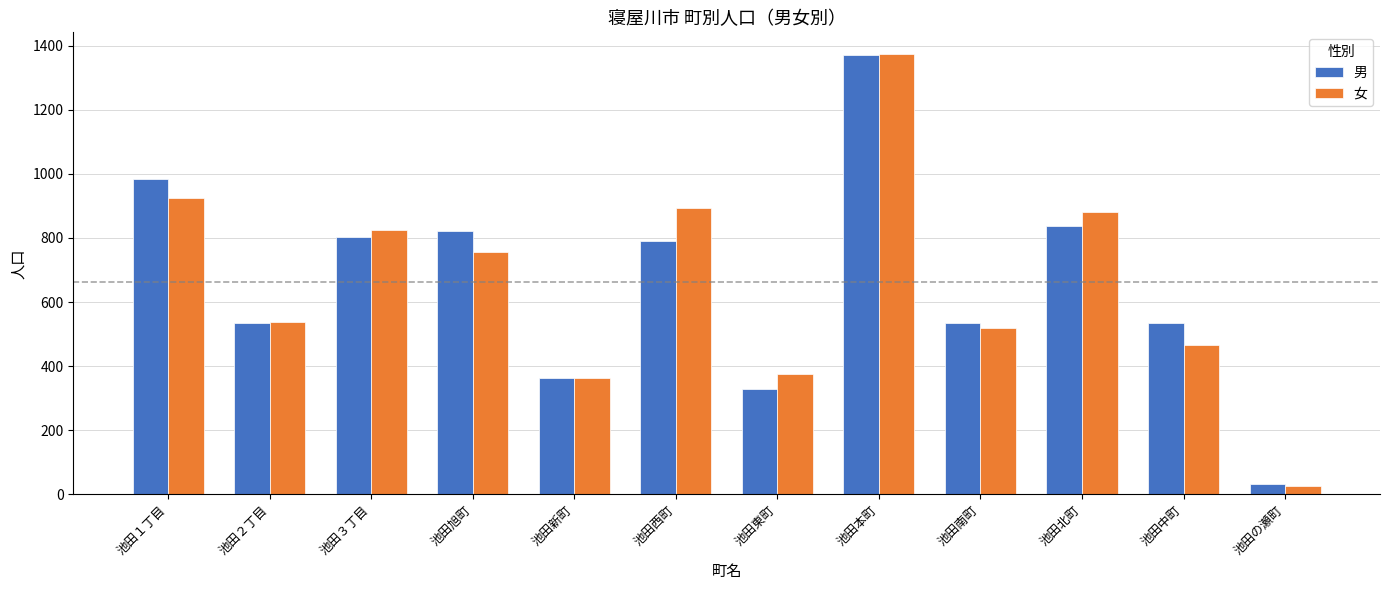

What is the average value of the 女 series?

662